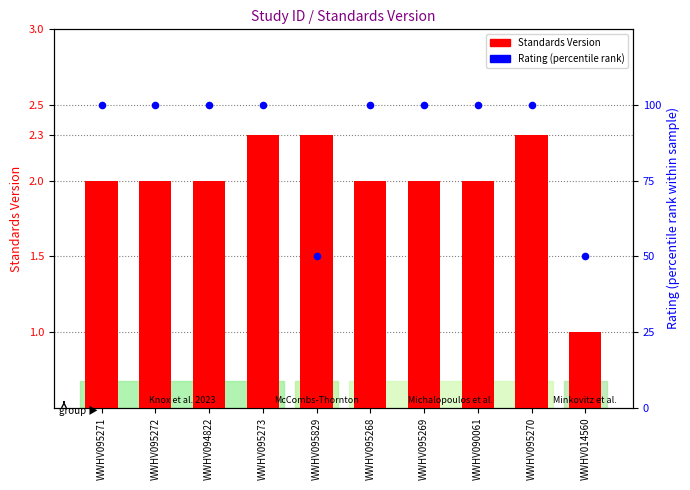

Which series has the largest total across all categories?

Rating (percentile rank)